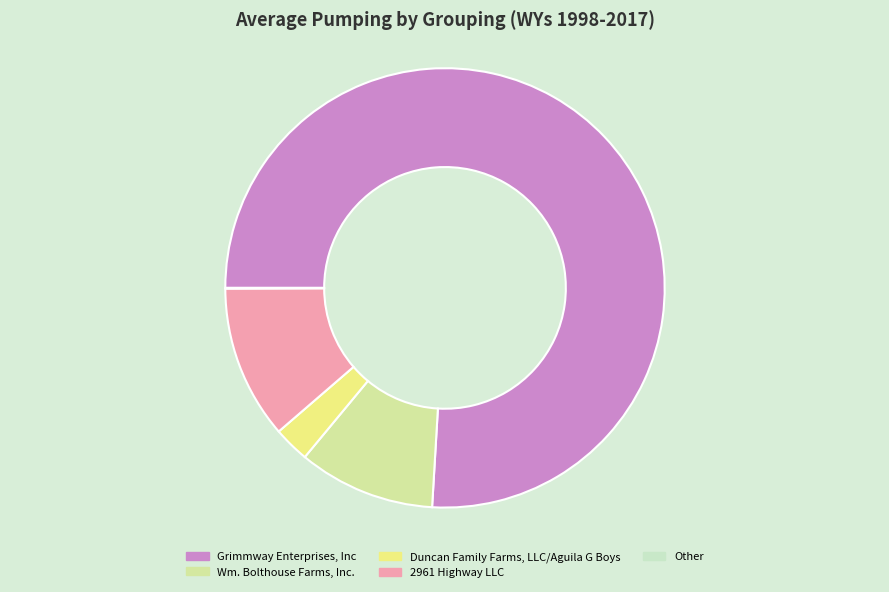

Which category accounts for the majority?

Grimmway Enterprises, Inc